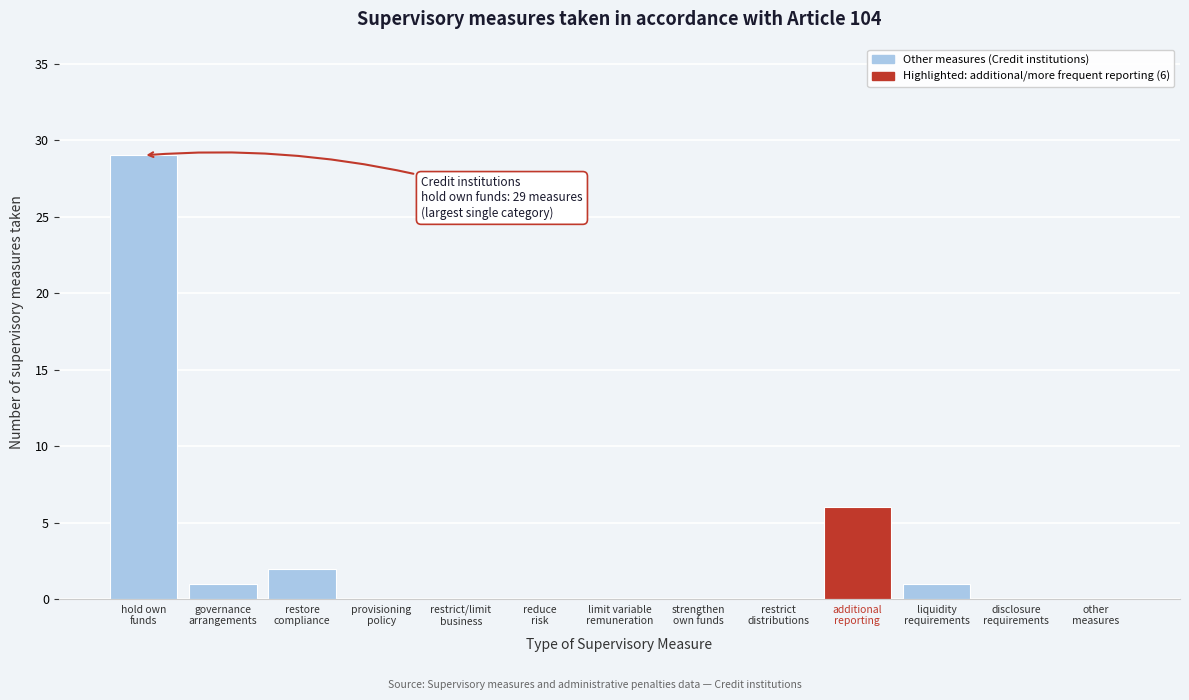

How many data points does each series have?

13